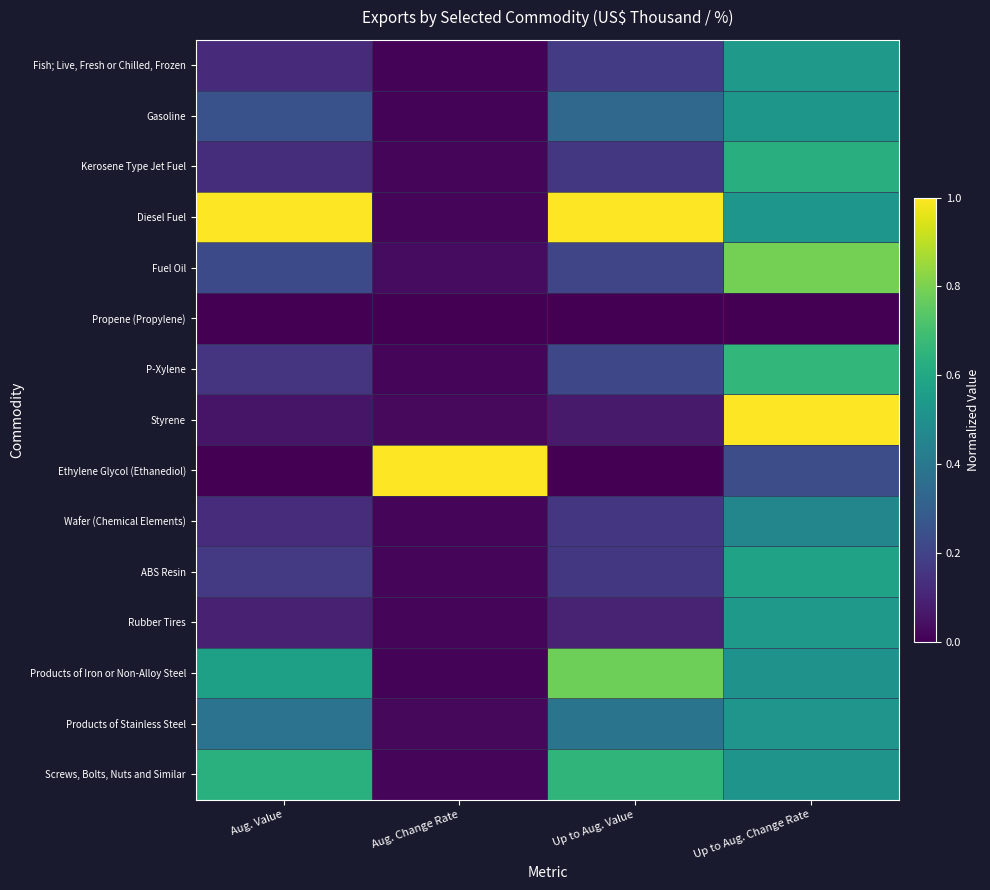

Rank the series by their maximum value, from highest to lowest.

Diesel Fuel, Styrene, Ethylene Glycol (Ethanediol), Fuel Oil, Products of Iron or Non-Alloy Steel, P-Xylene, Screws, Bolts, Nuts and Similar, Kerosene Type Jet Fuel, ABS Resin, Fish; Live, Fresh or Chilled, Frozen, Rubber Tires, Gasoline, Products of Stainless Steel, Wafer (Chemical Elements), Propene (Propylene)